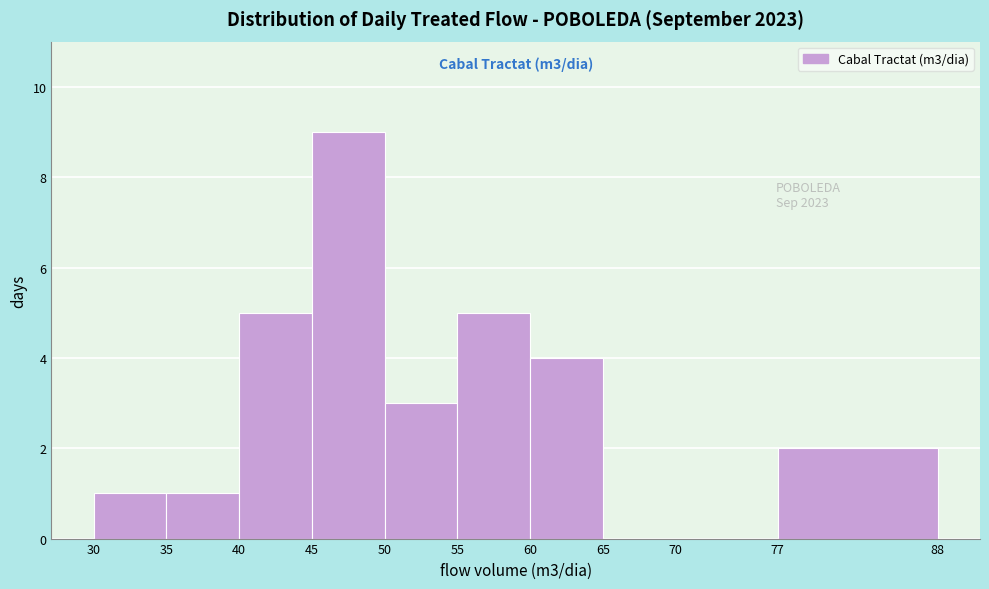

Over which range of the x-axis is the bar tallest?

45 to 50